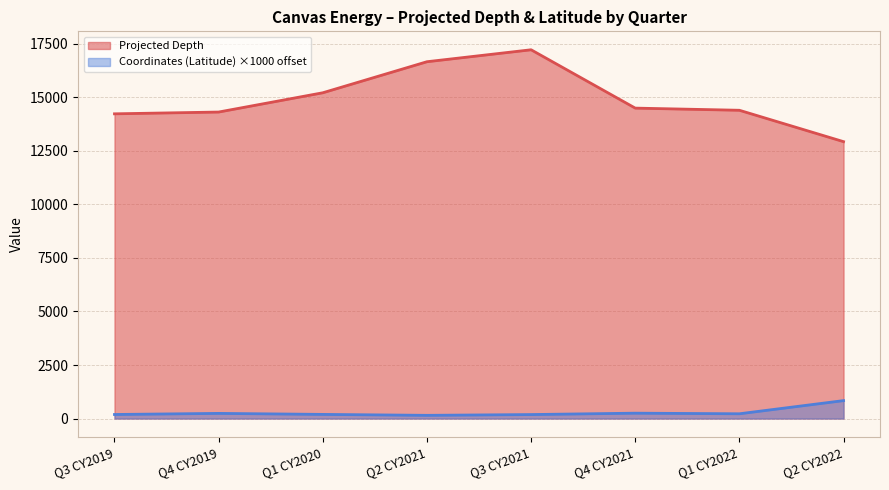

Rank the series by their average value, from lowest to highest.

Coordinates (Latitude) ×1000 offset, Projected Depth